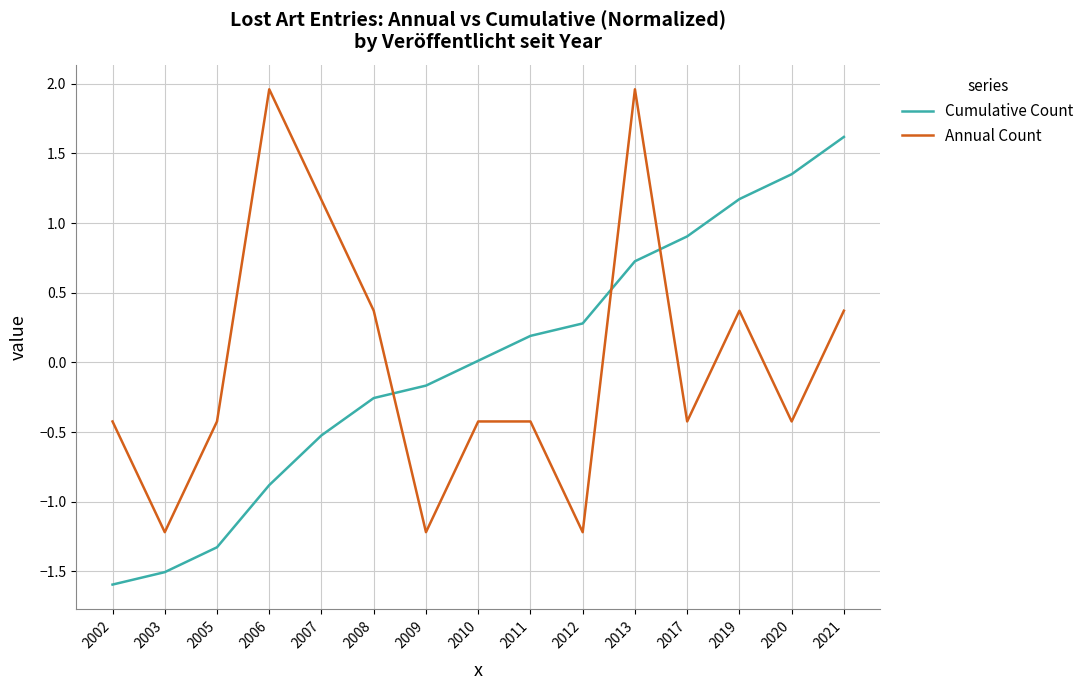

True or false: Cumulative Count and Annual Count intersect in this chart.

True